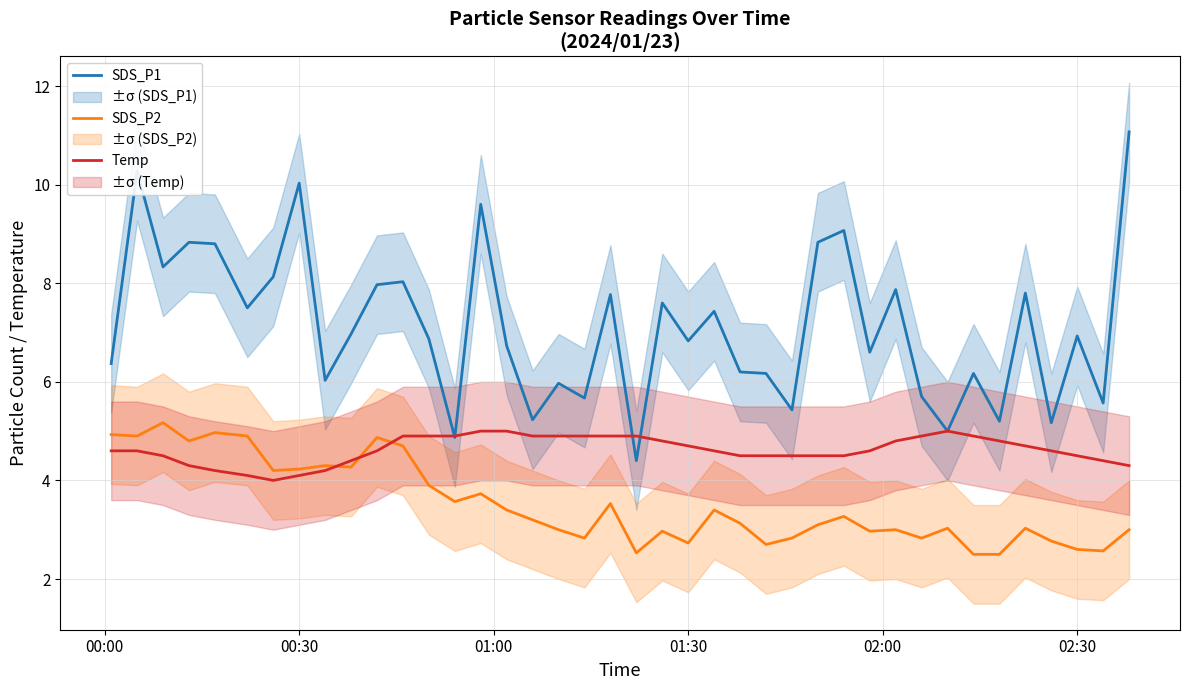

What is the maximum value for SDS_P2?

5.2